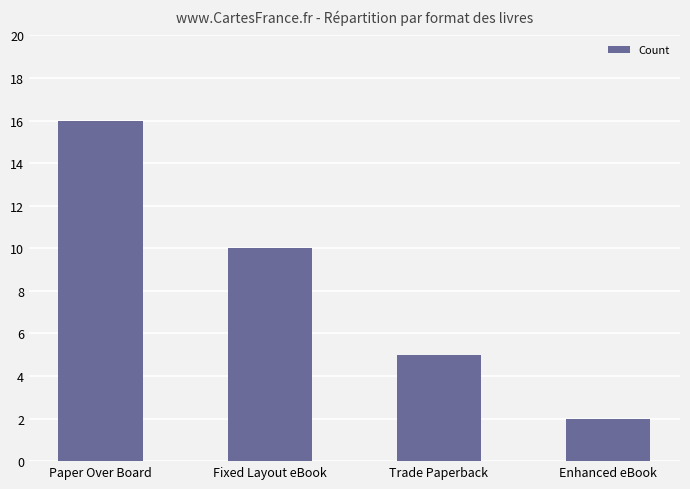

The value at Fixed Layout eBook is 17. True or false?

False